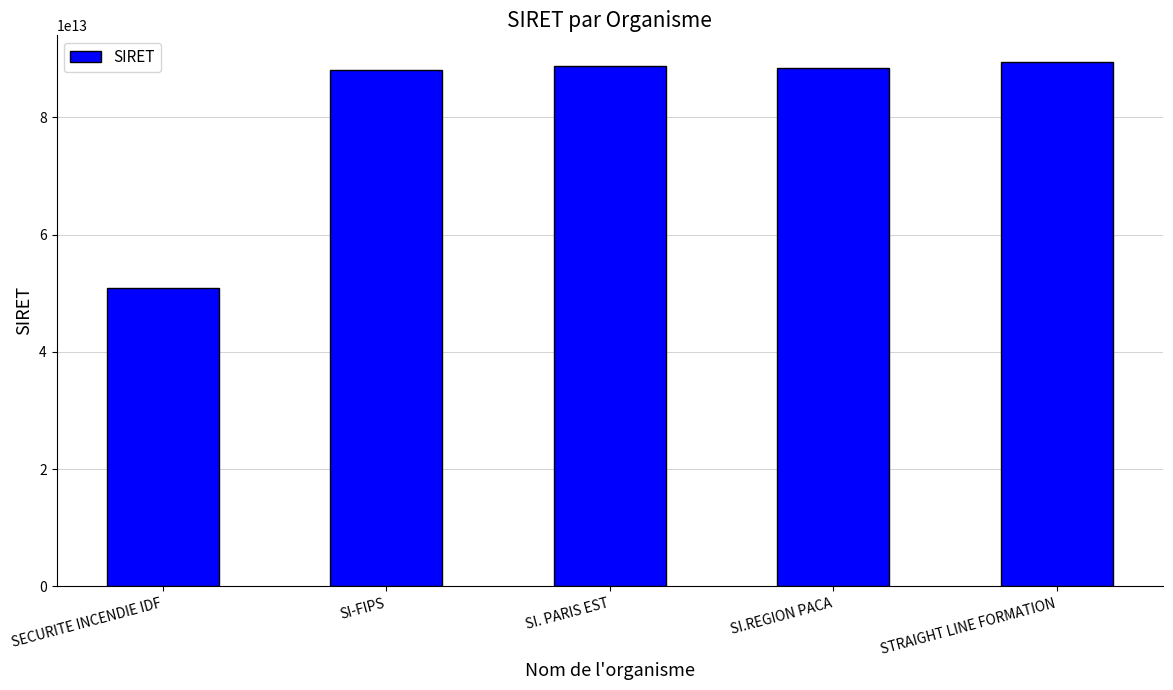

What is the label of the 2nd bar from the left?

SI-FIPS